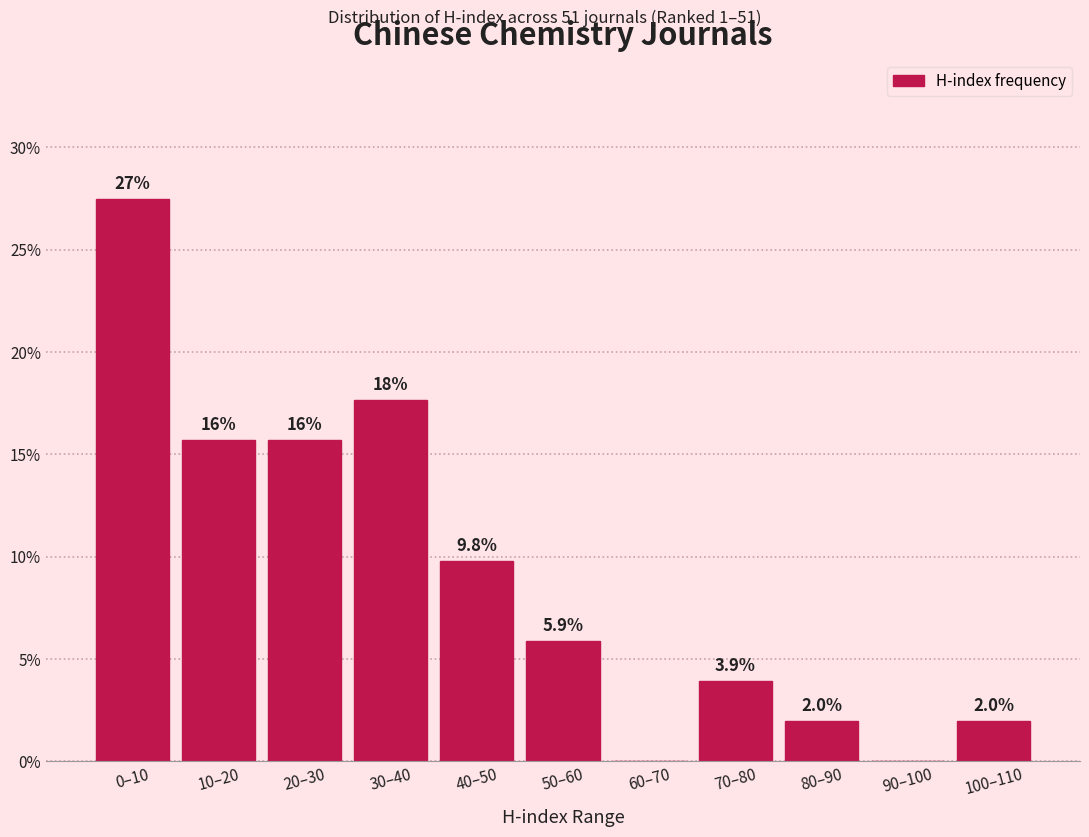

Reading left to right, transcribe all the data shown in this chart.

0–10=27.5	10–20=15.7	20–30=15.7	30–40=17.6	40–50=9.8	50–60=5.9	60–70=0.0	70–80=3.9	80–90=2.0	90–100=0.0	100–110=2.0